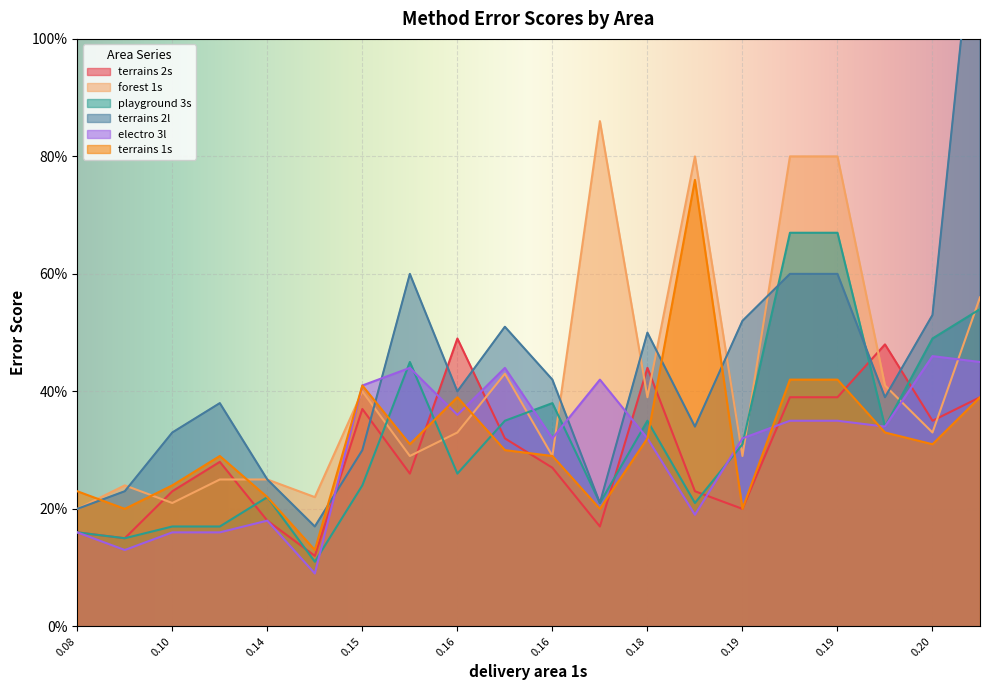

At which category is the sum across all series the highest?

0.2